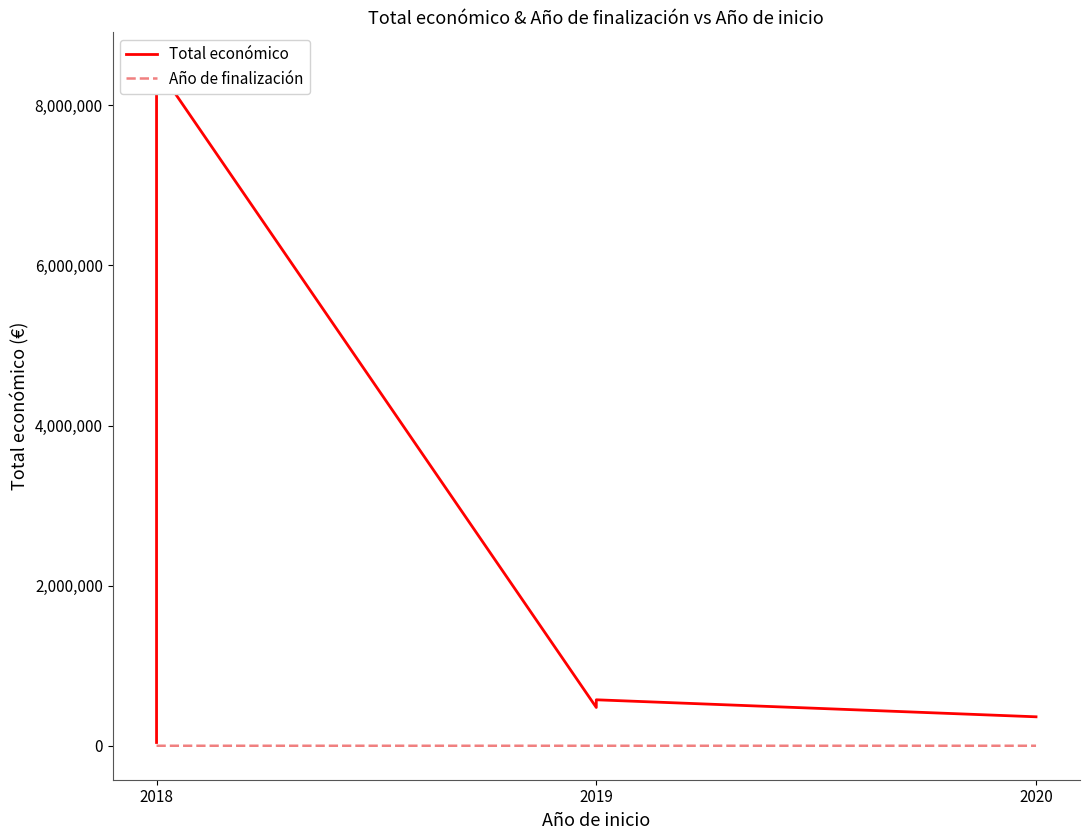

At which label does Total económico first exceed 575833?

2018